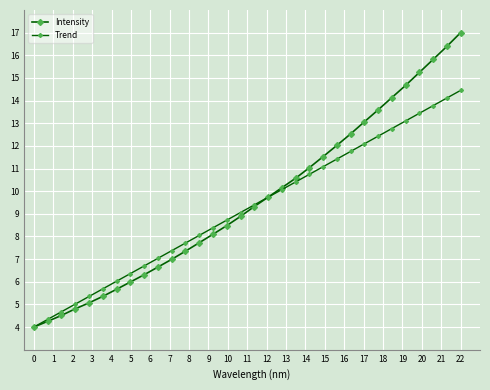

Count the number of data series in this chart.

2